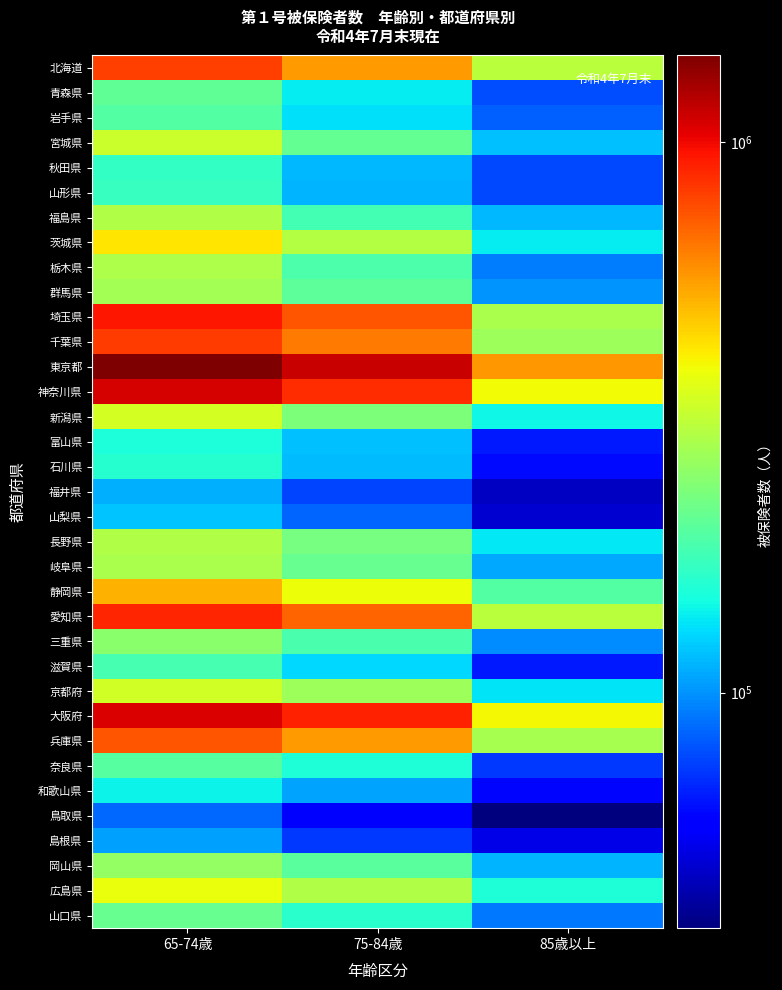

List the series in order of their peak value, lowest first.

鳥取県, 島根県, 福井県, 山梨県, 和歌山県, 富山県, 石川県, 秋田県, 山形県, 滋賀県, 岩手県, 奈良県, 青森県, 山口県, 三重県, 岡山県, 群馬県, 岐阜県, 栃木県, 福島県, 長野県, 宮城県, 京都府, 新潟県, 広島県, 茨城県, 静岡県, 兵庫県, 北海道, 千葉県, 愛知県, 埼玉県, 大阪府, 神奈川県, 東京都